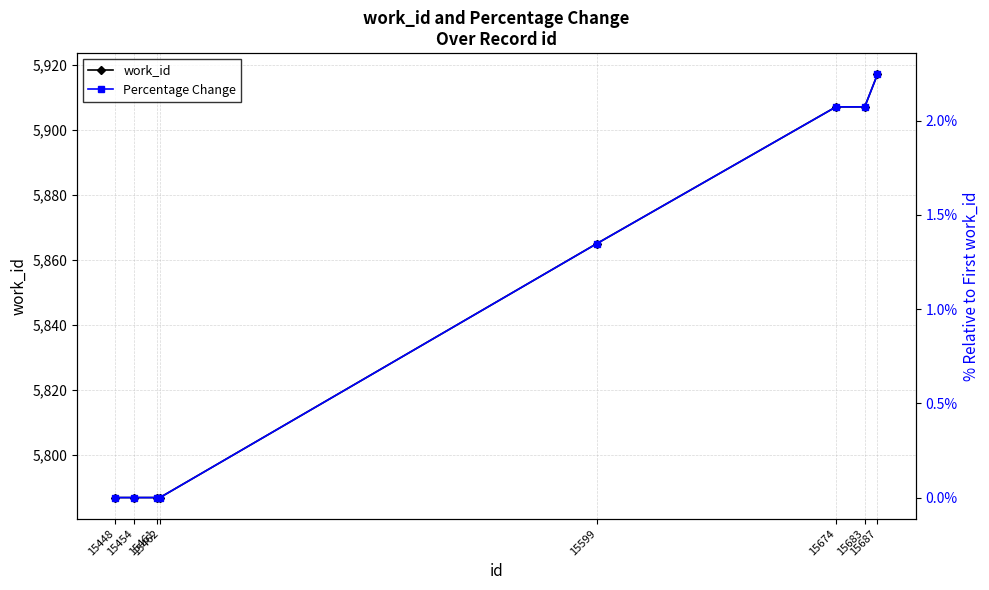

What is the value of the Percentage Change point at the 8th from the left?

2.2